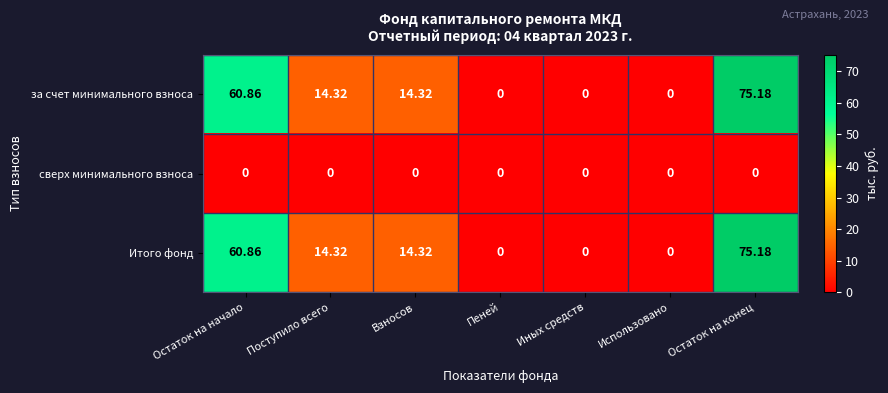

Where does the Итого фонд series first go above 14?

Остаток на начало